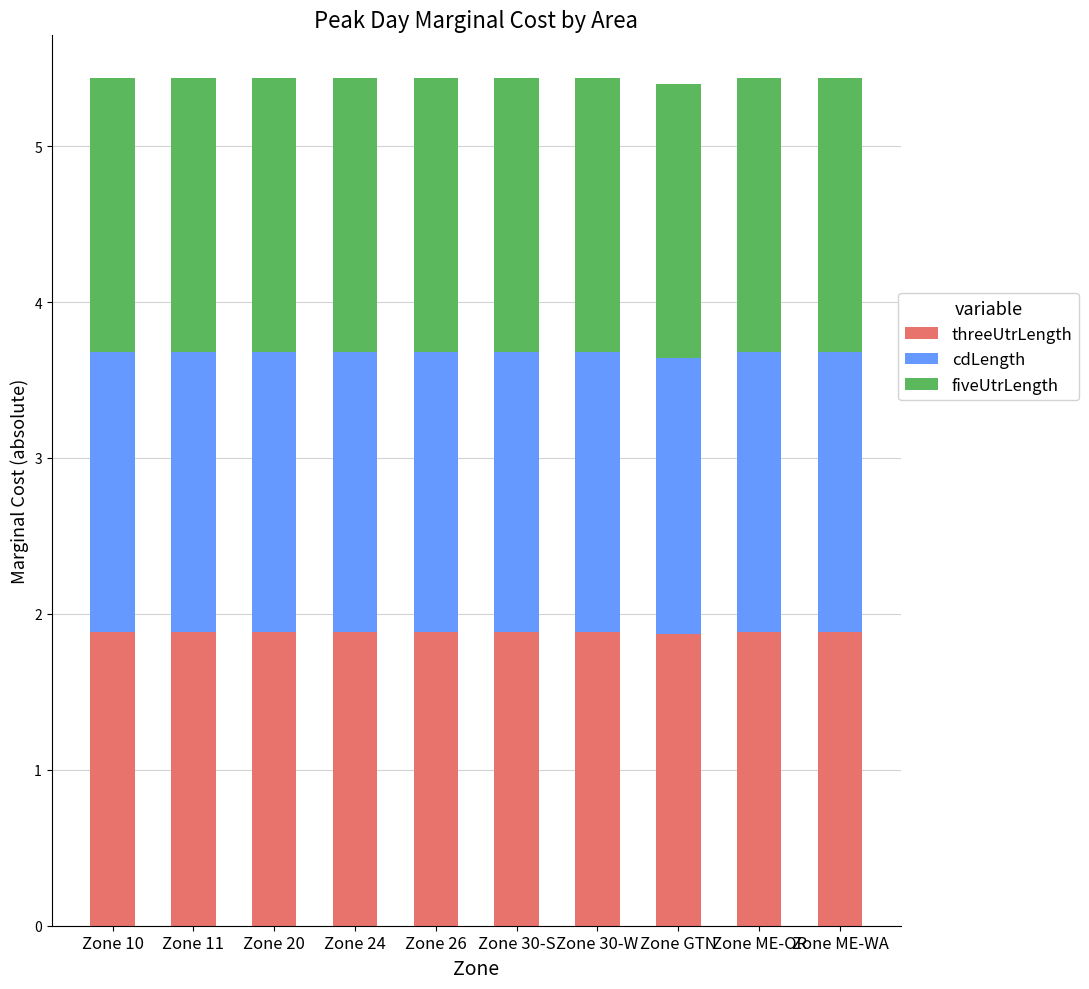

Is it true that threeUtrLength equals 1.3 at Zone 20?

False